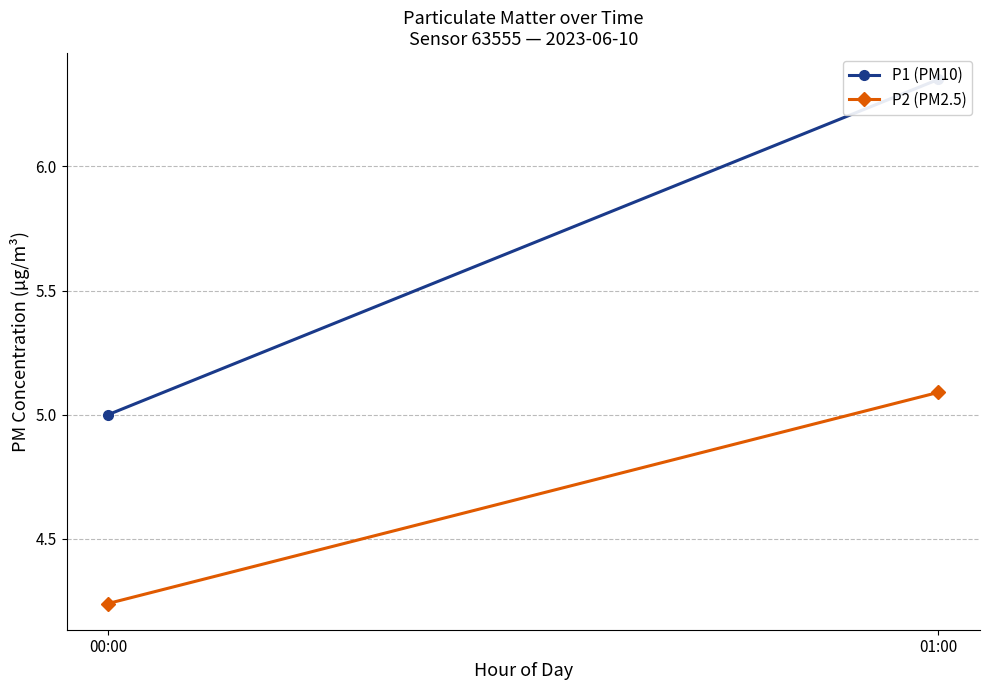

The P2 (PM2.5) series shows 5.1 at 01:00. True or false?

True